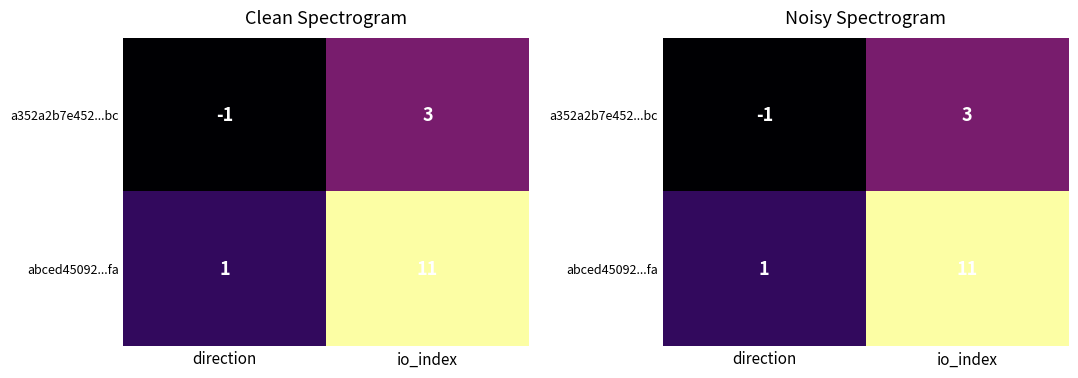

Which series has the widest spread of values?

abced45092...fa